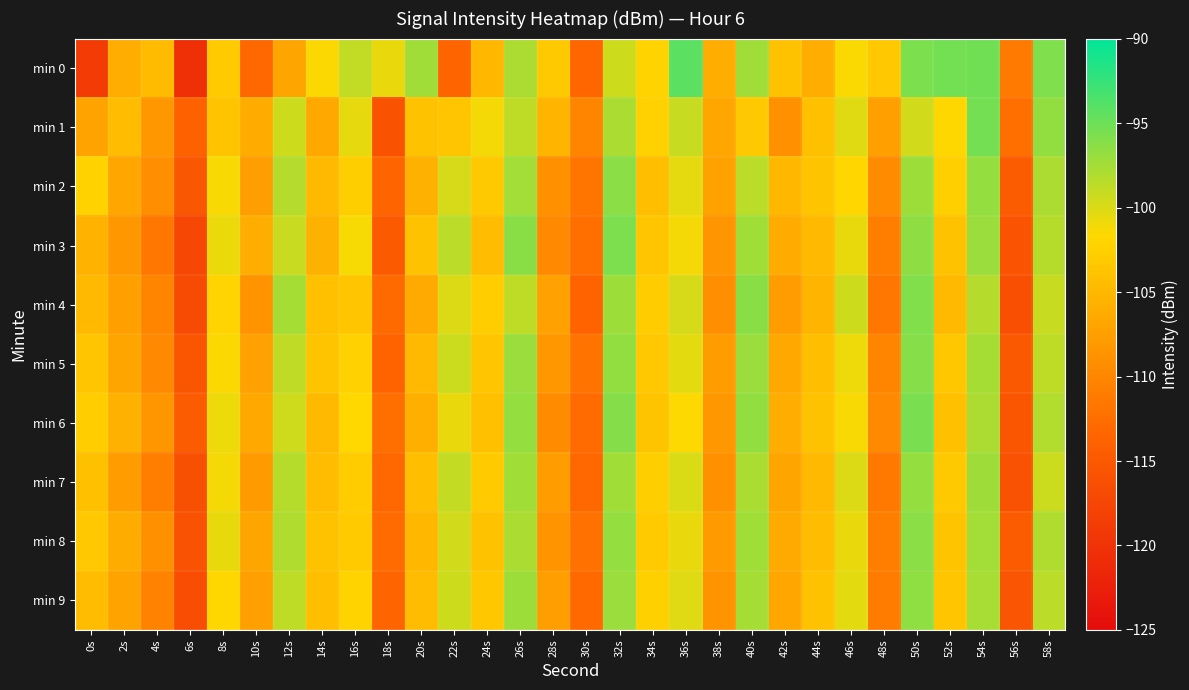

Which series has the widest spread of values?

min 0